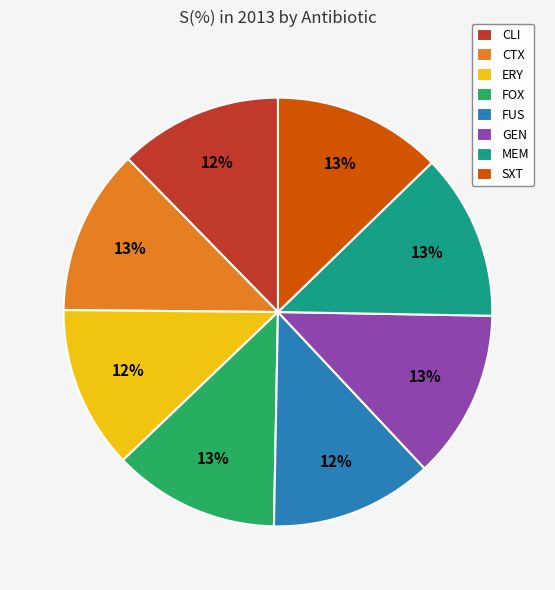

To the nearest percent, what portion does CLI represent?

12%